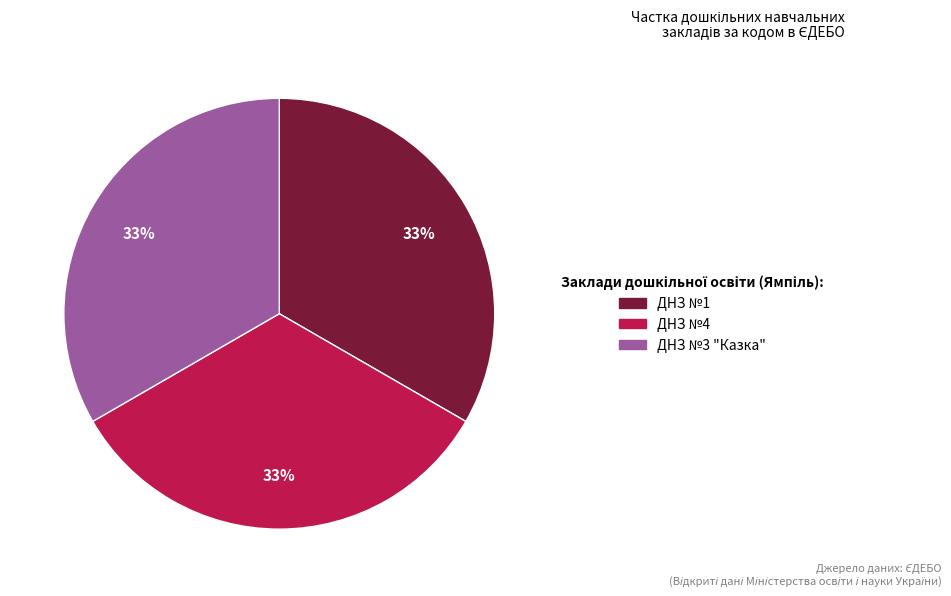

Is there a majority slice in this chart?

No